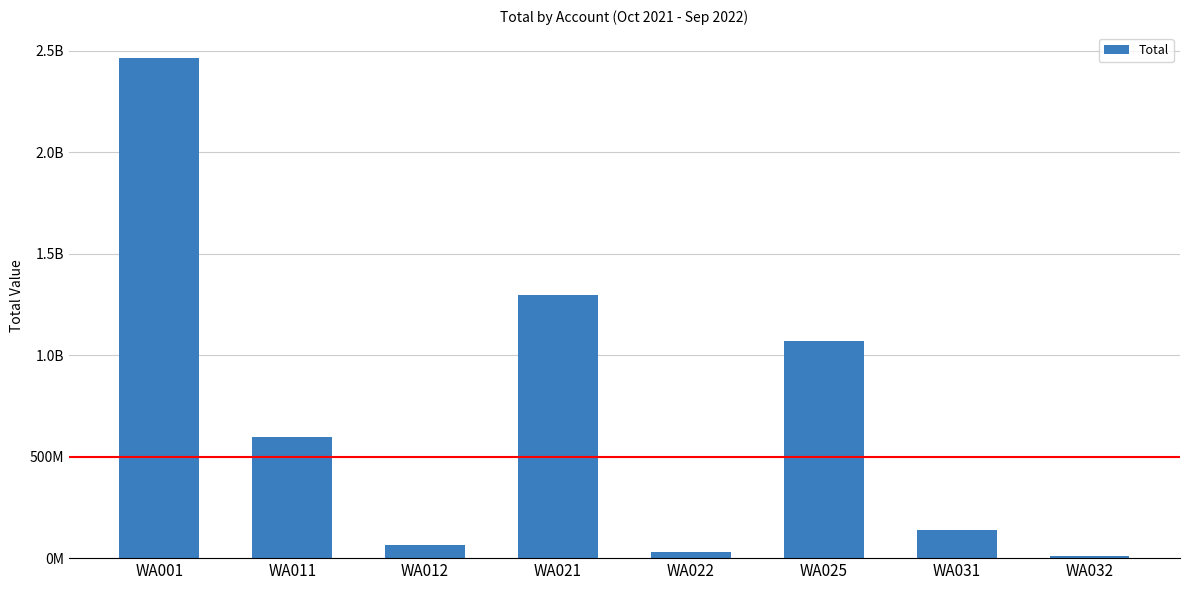

Between WA031 and WA011, which is larger?

WA011